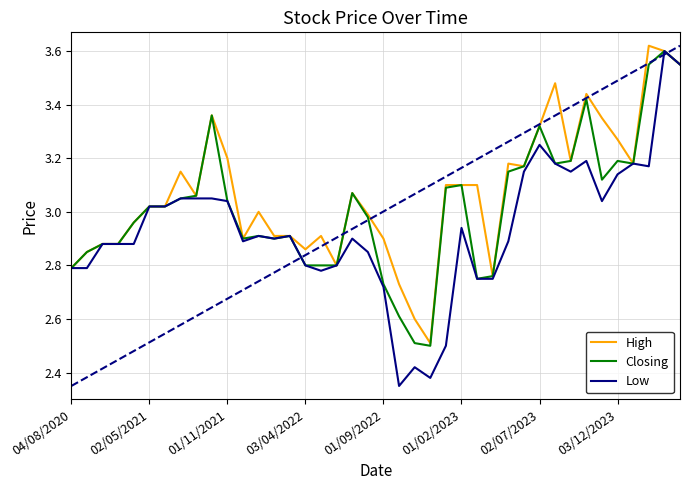

Rank the series by their average value, from lowest to highest.

Low, Closing, High